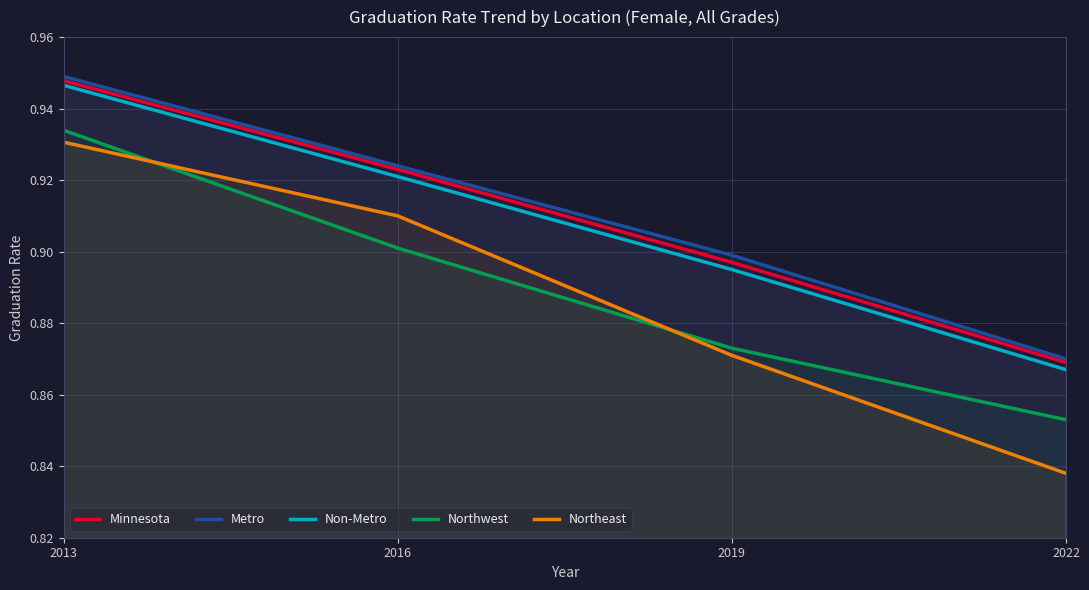

Which series has the widest spread of values?

Northeast